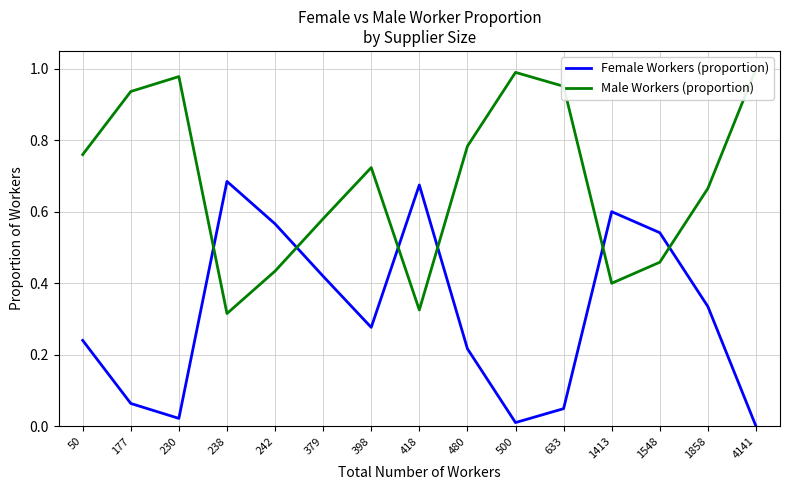

Reading right to left, transcribe all the data shown in this chart.

Female Workers (proportion): 4141=0.0	1858=0.3	1548=0.5	1413=0.6	633=0.0	500=0.0	480=0.2	418=0.7	398=0.3	379=0.4	242=0.6	238=0.7	230=0.0	177=0.1	50=0.2
Male Workers (proportion): 4141=1.0	1858=0.7	1548=0.5	1413=0.4	633=1.0	500=1.0	480=0.8	418=0.3	398=0.7	379=0.6	242=0.4	238=0.3	230=1.0	177=0.9	50=0.8